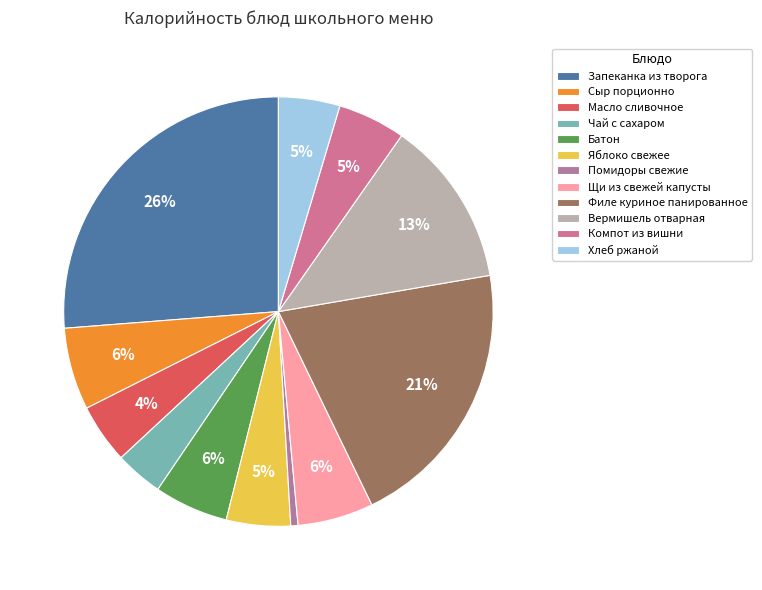

To the nearest percent, what percentage of the pie is Запеканка из творога?

26%